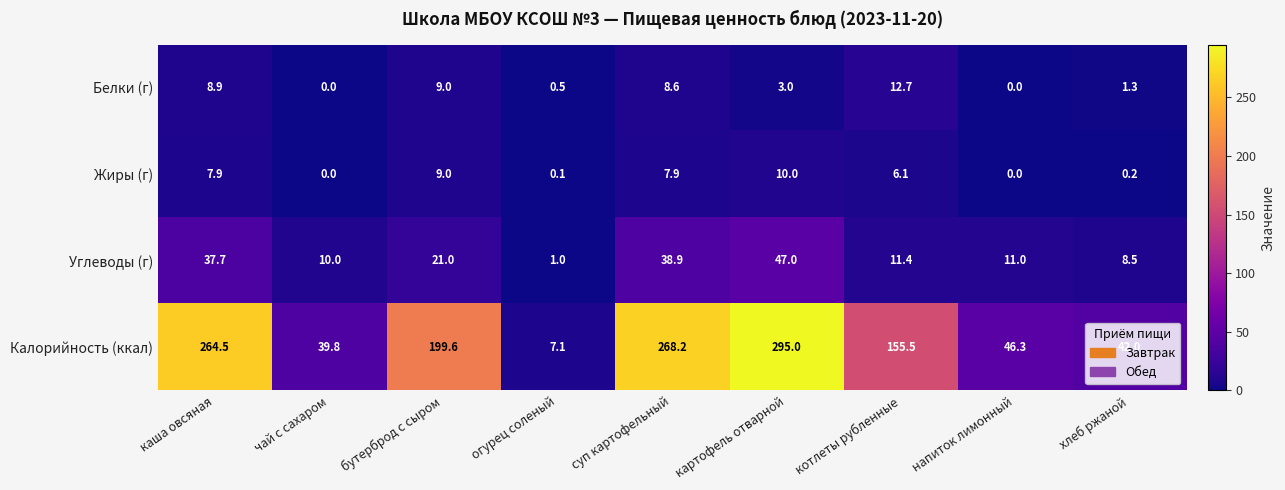

What is the sum of the Жиры (г) values at бутерброд с сыром and картофель отварной?

19.0